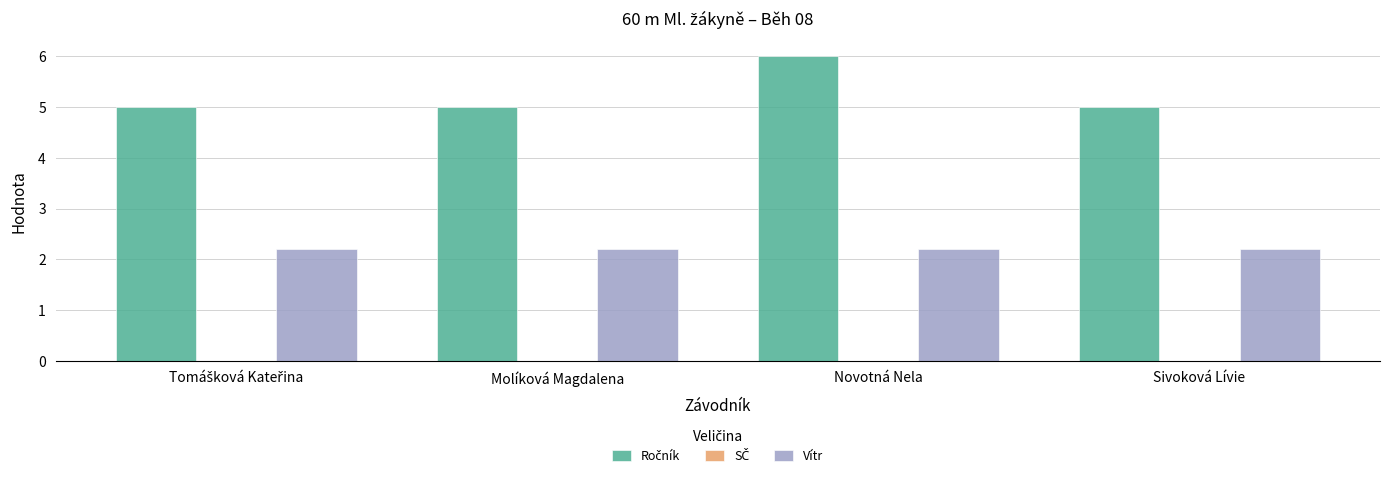

What is the difference between the highest and lowest values at Novotná Nela?

3.8